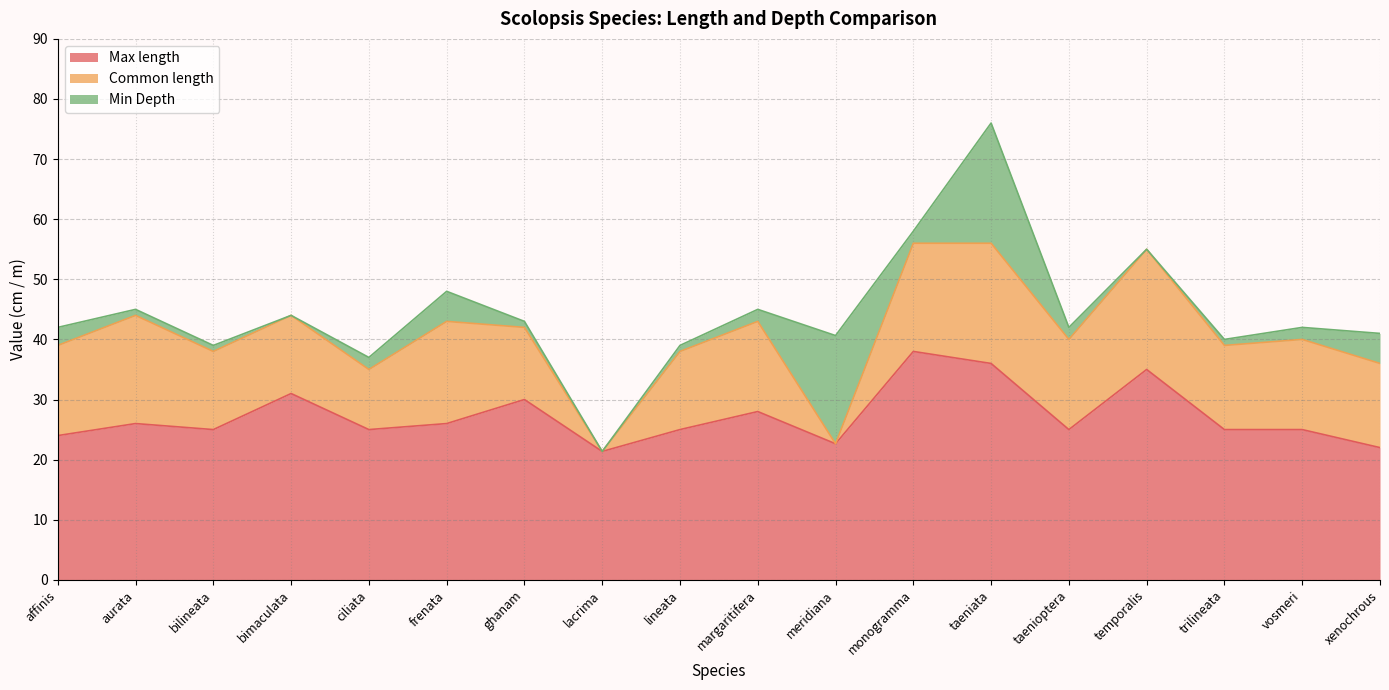

Reading right to left, list all the values displayed in this chart.

Max length: 22.0	25.0	25.0	35.0	25.0	36.0	38.0	22.6	28.0	25.0	21.4	30.0	26.0	25.0	31.0	25.0	26.0	24.0
Common length: 14.0	15.0	14.0	20.0	15.0	20.0	18.0	0.0	15.0	13.0	0.0	12.0	17.0	10.0	13.0	13.0	18.0	15.0
Min Depth: 5.0	2.0	1.0	0.0	2.0	20.0	2.0	18.0	2.0	1.0	0.0	1.0	5.0	2.0	0.0	1.0	1.0	3.0